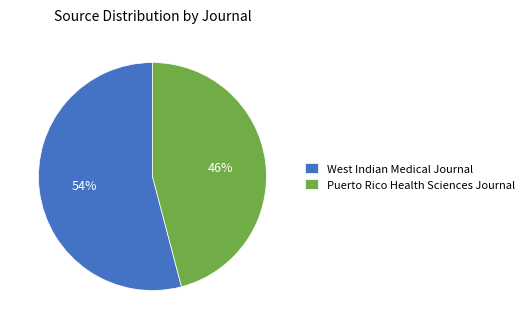

Which category has the biggest portion of the pie?

West Indian Medical Journal